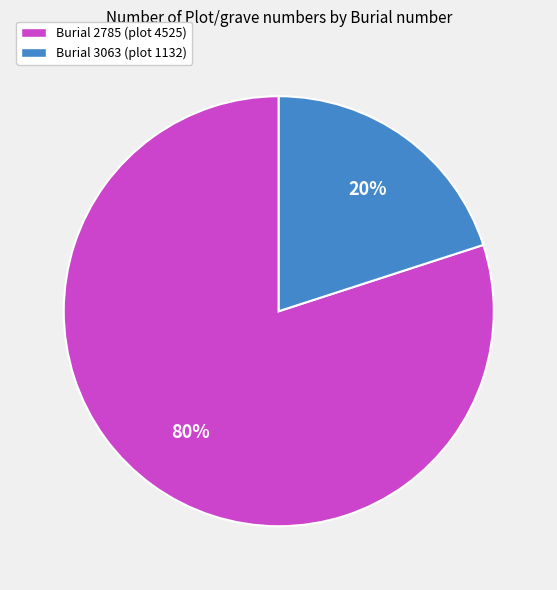

How many slices are in this pie chart?

2